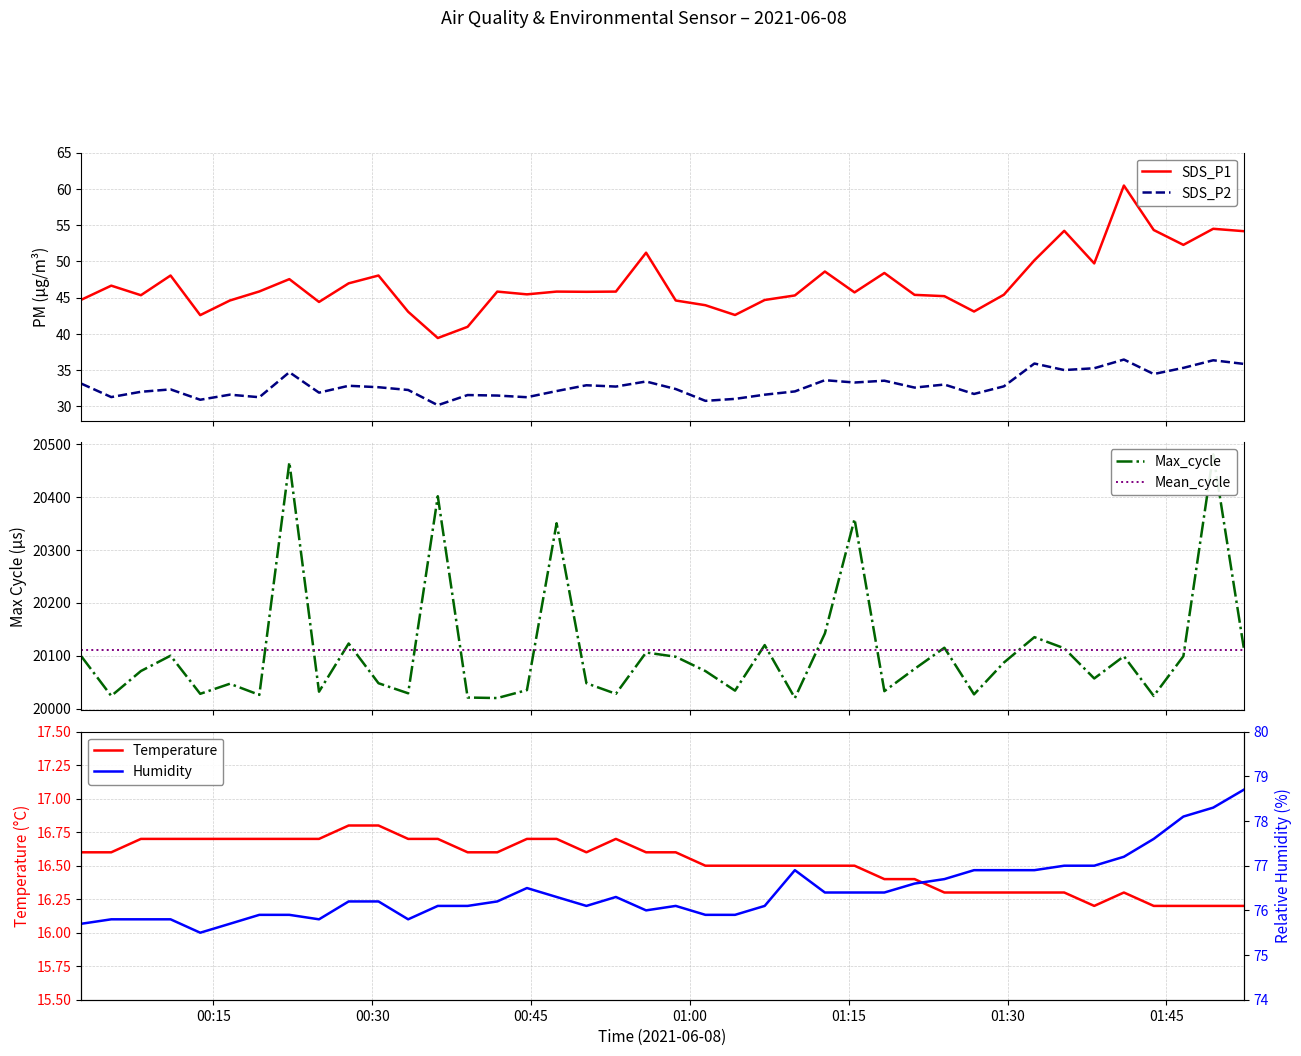

What is the difference between the second highest and minimum values in the Temperature series?

0.6